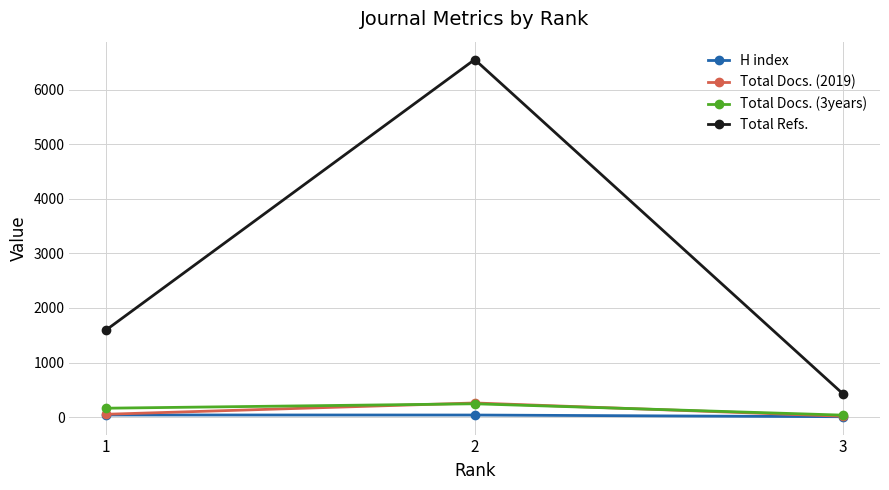

What is the maximum value for Total Refs.?

6551